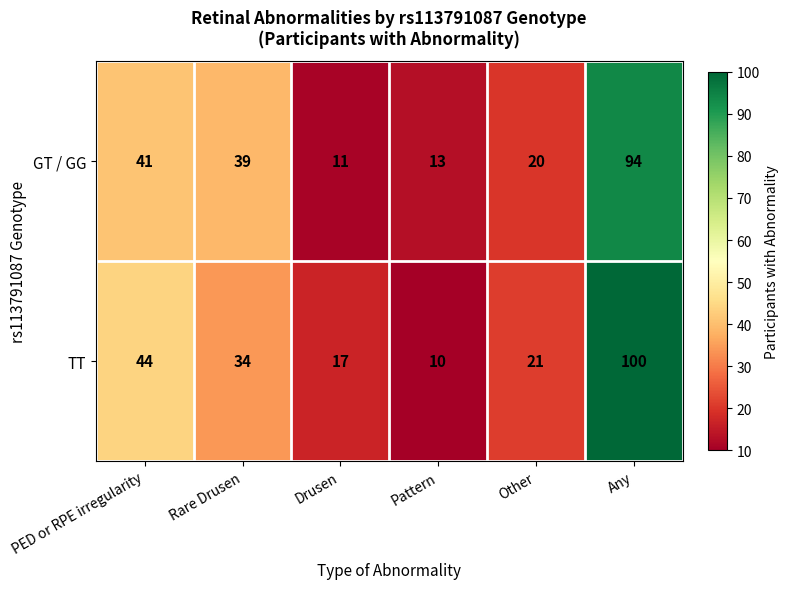

What is the average value of the GT / GG series?

36